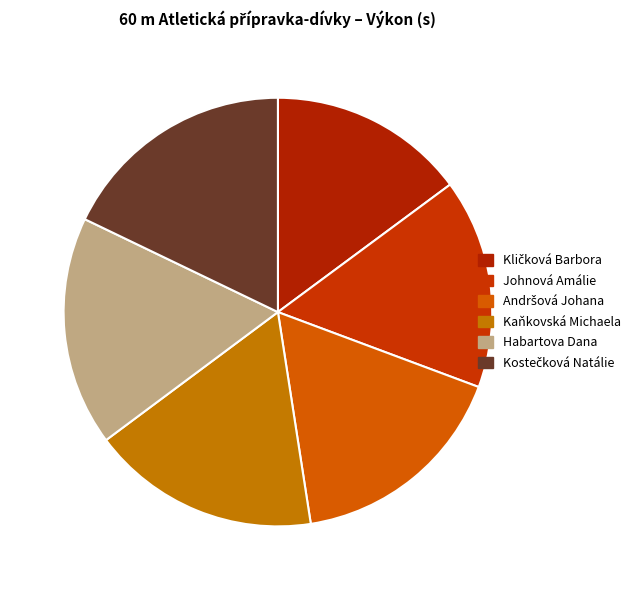

What is the largest slice in the pie chart?

Kostečková Natálie